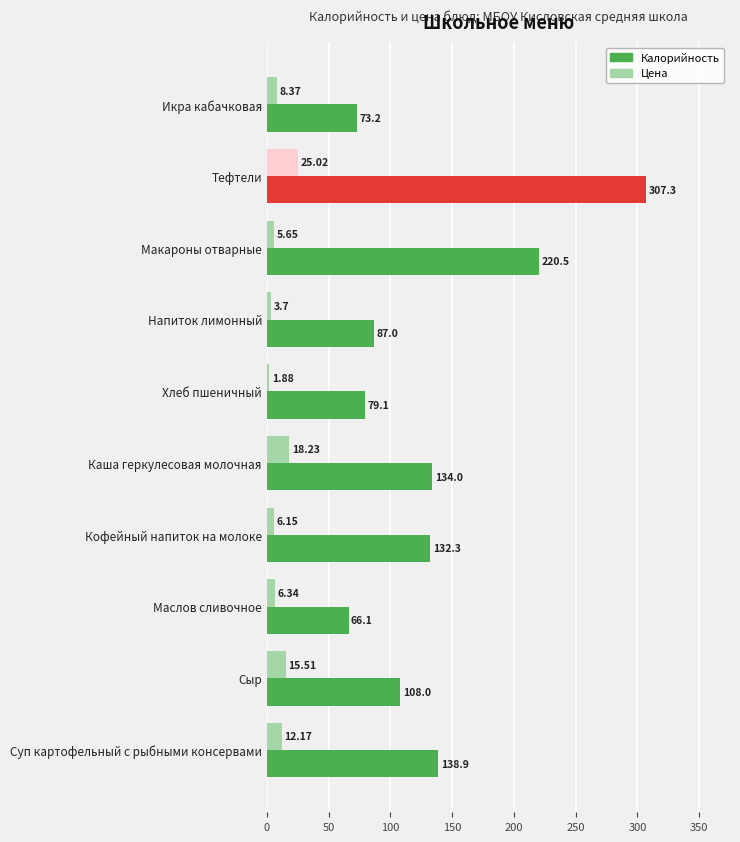

Which series changed the most between Хлеб пшеничный and Суп картофельный с рыбными консервами?

Калорийность